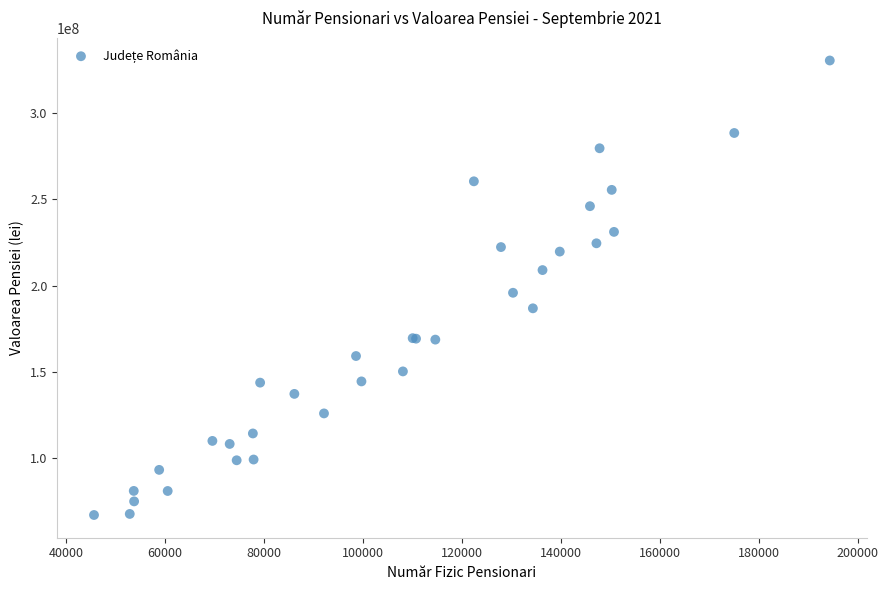

What Y value in the scatter plot is closest to 198769254?

195855775